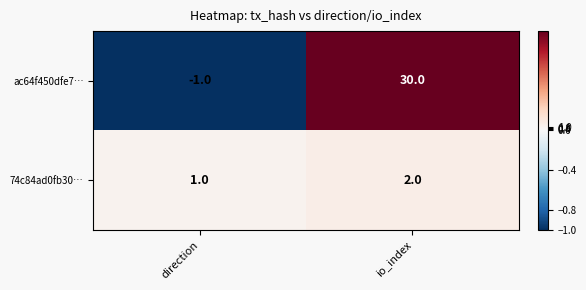

At how many categories does at least one series exceed 17?

1